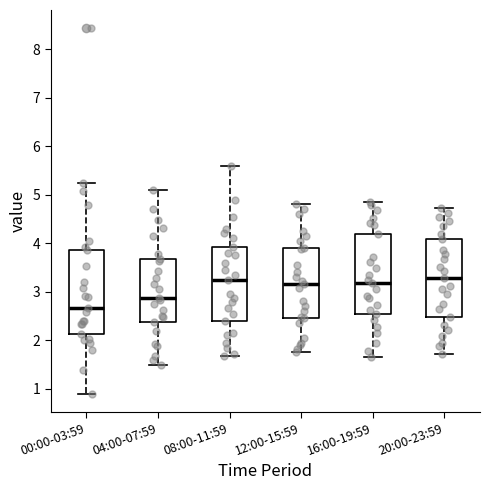

Reading left to right, read every box against the y-axis: the position of its median line, the range the box covers, and the ends of its whiskers. The values are not printed on the chart, so give them approximately, as read against the axis.

00:00-03:59: median 2.7, box 2.1 to 3.9, whiskers 0.9 to 5.3
04:00-07:59: median 2.9, box 2.4 to 3.7, whiskers 1.5 to 5.1
08:00-11:59: median 3.3, box 2.4 to 3.9, whiskers 1.7 to 5.6
12:00-15:59: median 3.2, box 2.5 to 3.9, whiskers 1.8 to 4.8
16:00-19:59: median 3.2, box 2.6 to 4.2, whiskers 1.7 to 4.9
20:00-23:59: median 3.3, box 2.5 to 4.1, whiskers 1.7 to 4.7